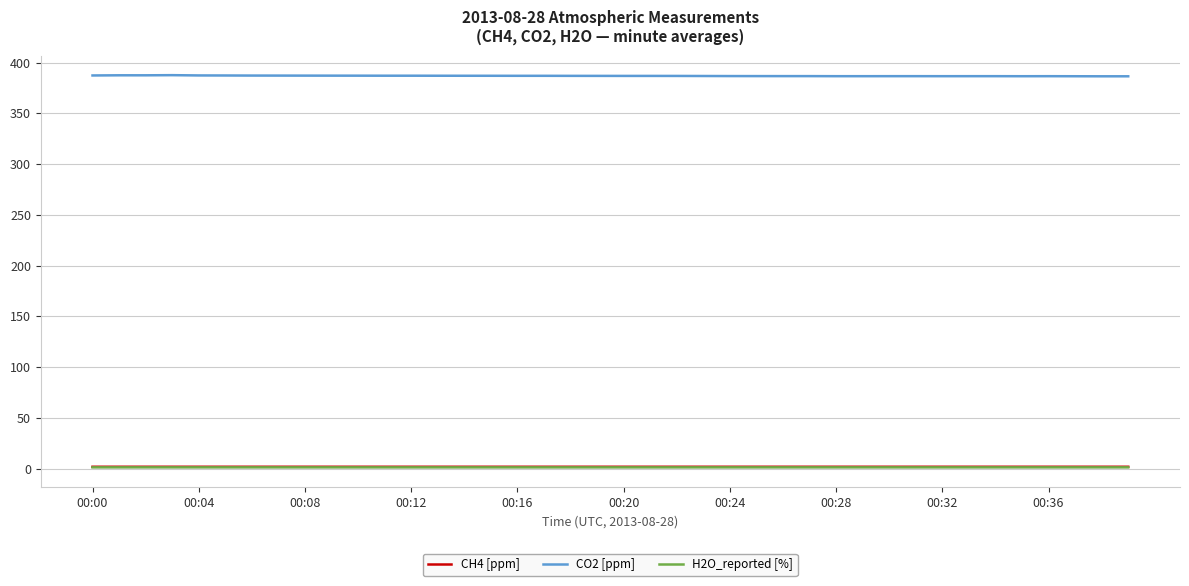

True or false: H2O_reported [%] and CO2 [ppm] cross at least once.

False